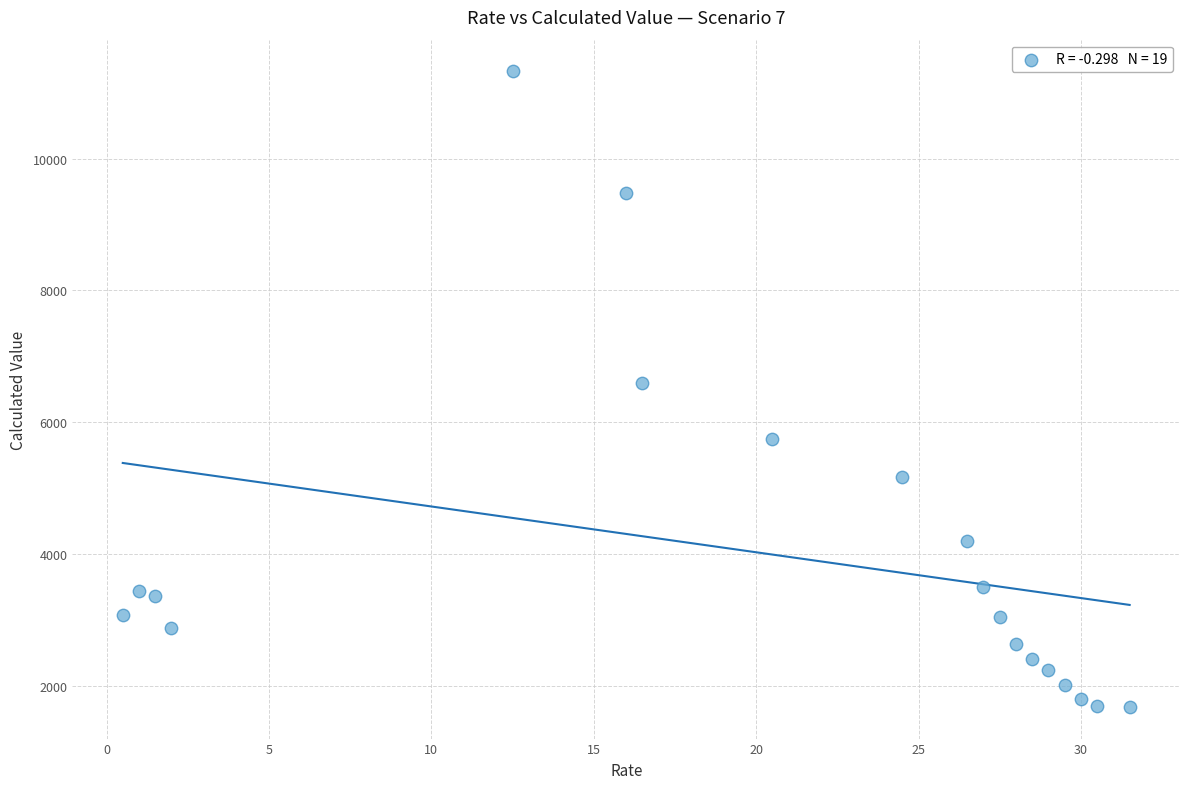

What is the range of X values (max minus min)?

31.0